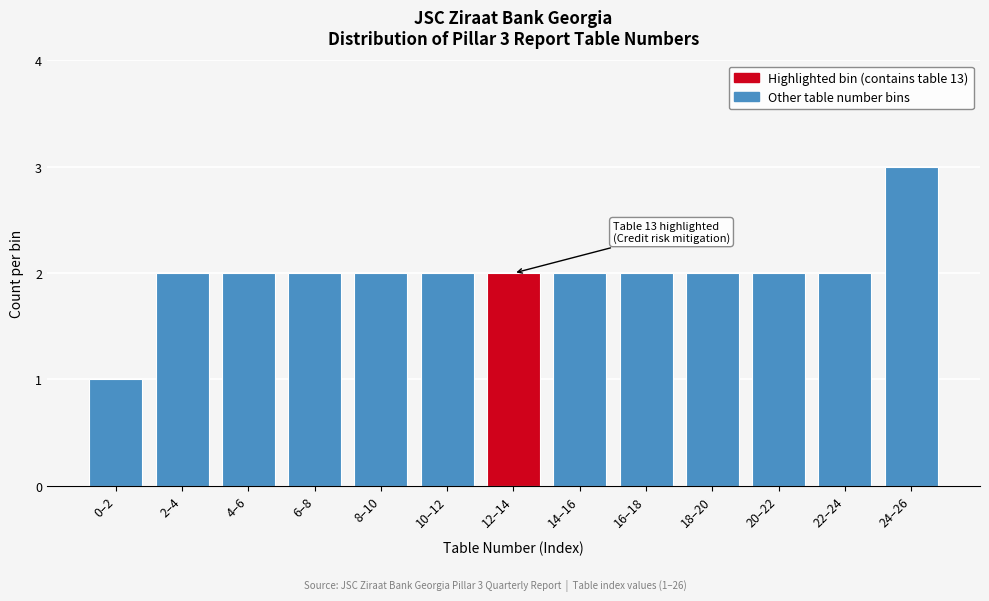

Reading left to right, transcribe all the data shown in this chart.

1	2	2	2	2	2	2	2	2	2	2	2	3